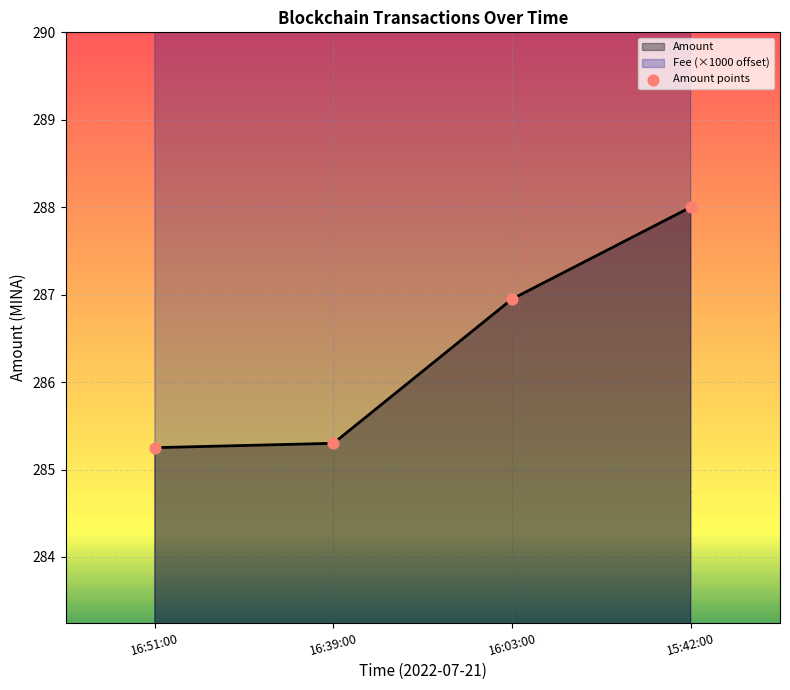

Where does the Amount series first go above 286?

16:03:00